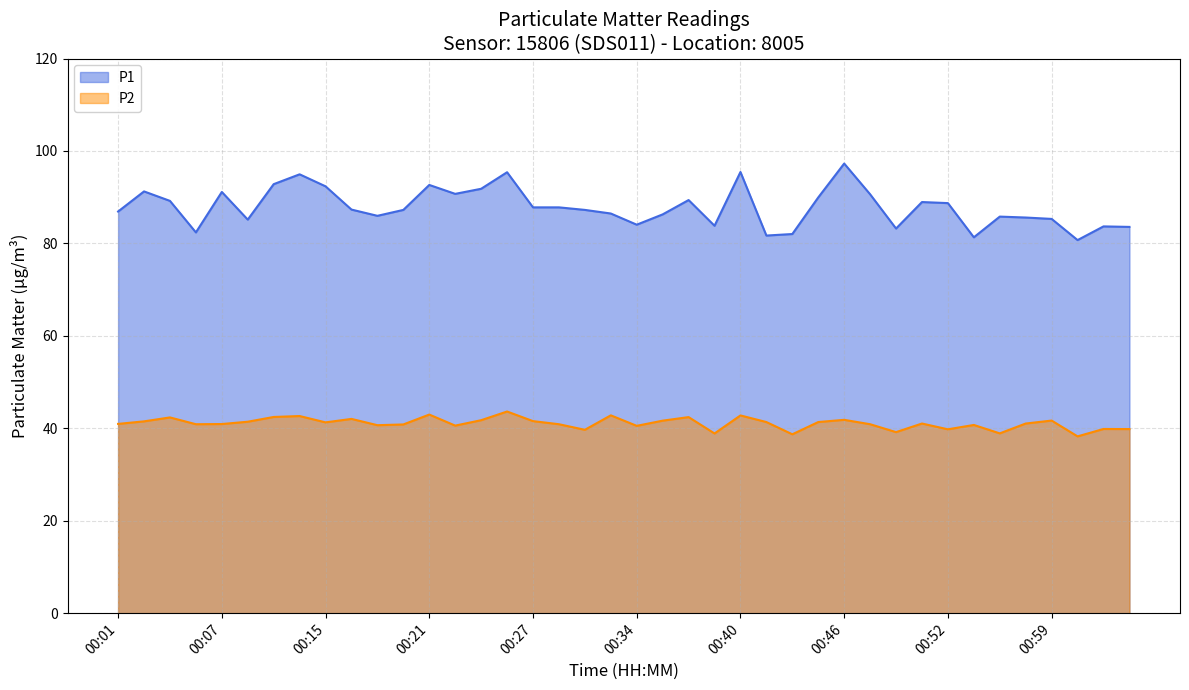

Which category has the lowest value in the P1 series?

01:00